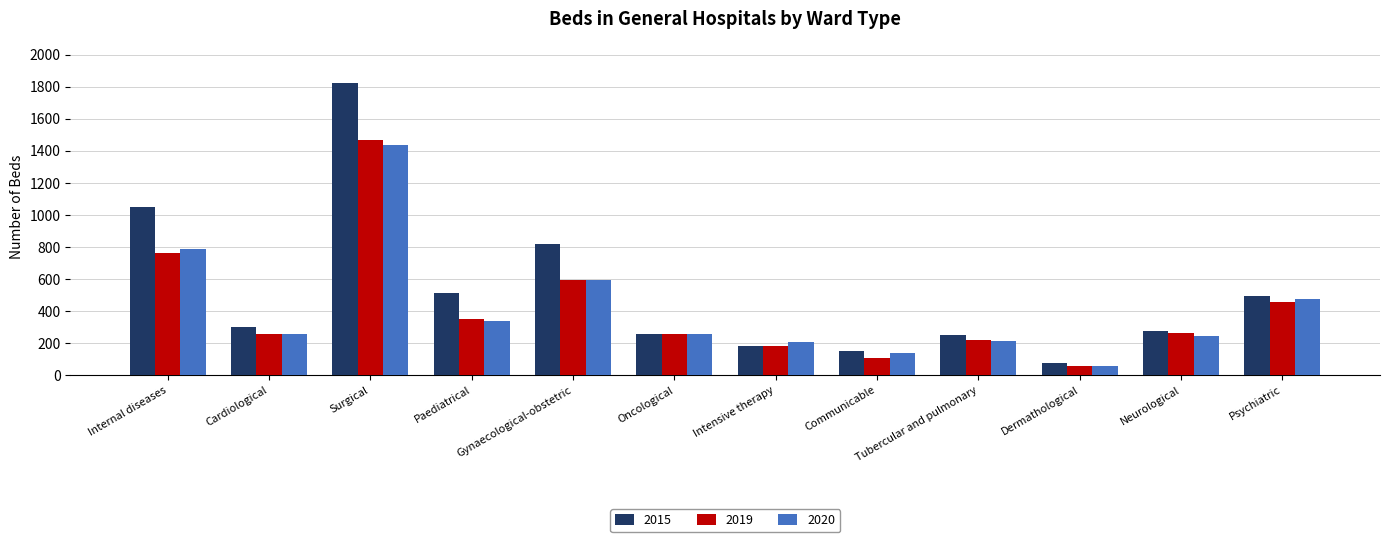

What is the difference between the second highest and minimum values in the 2015 series?

970